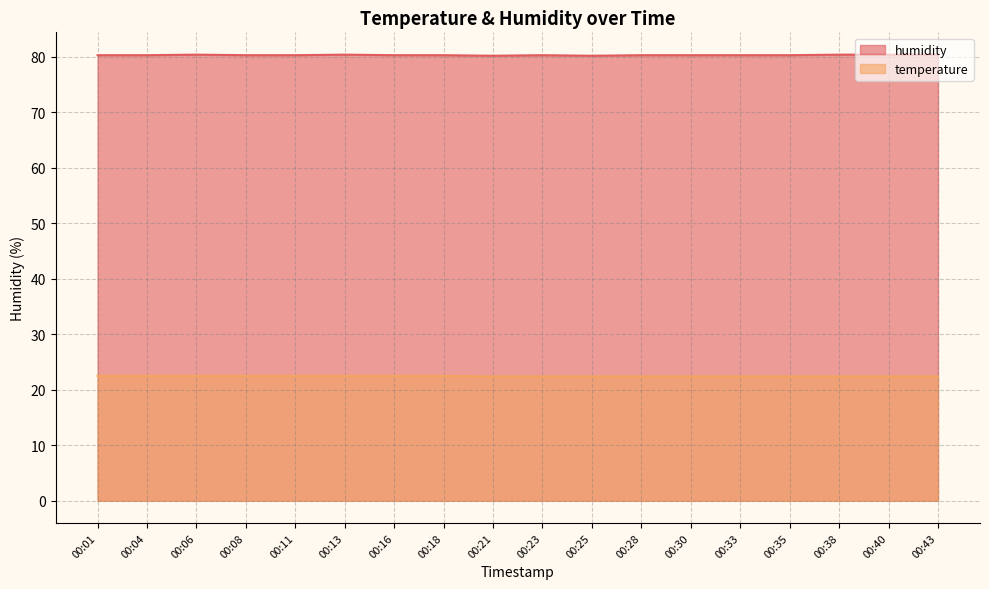

Where is humidity nearest to the value 80?

00:21